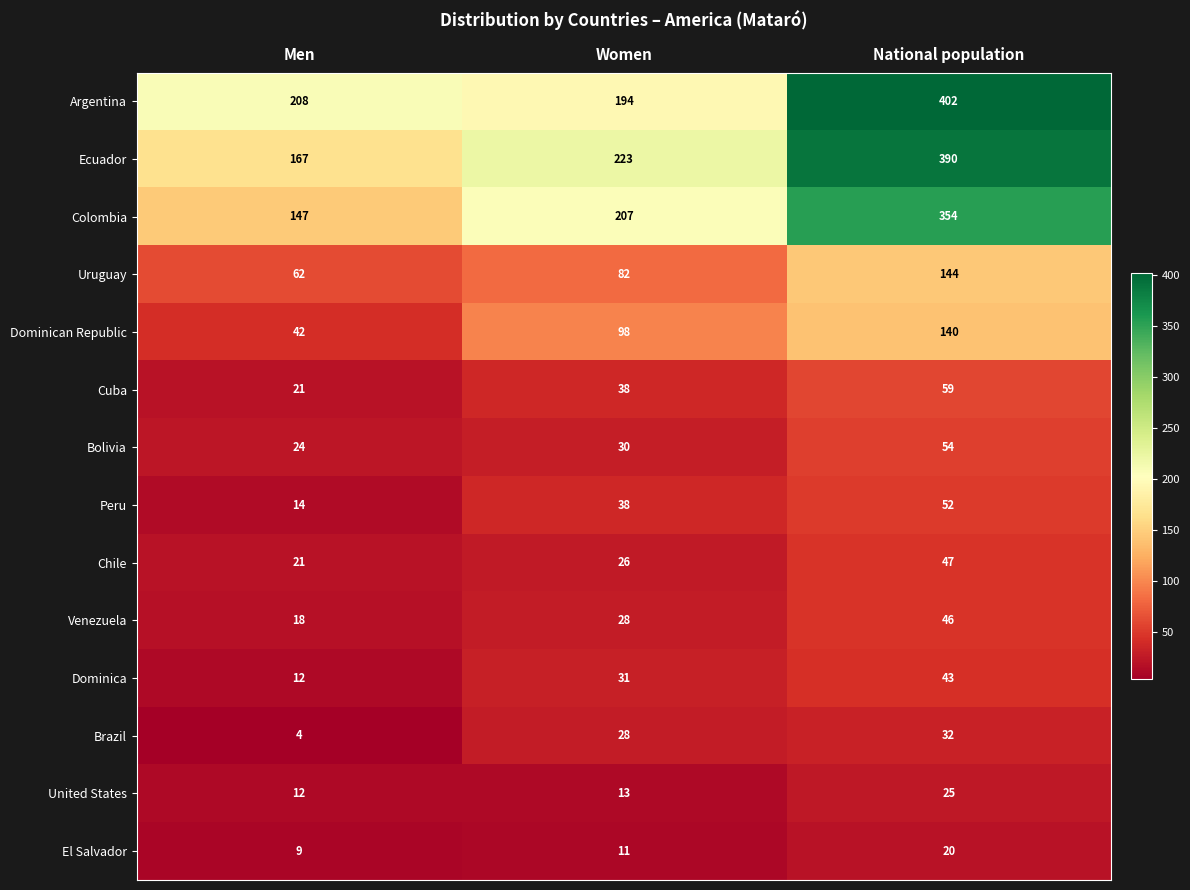

Which series has the largest total across all categories?

Argentina